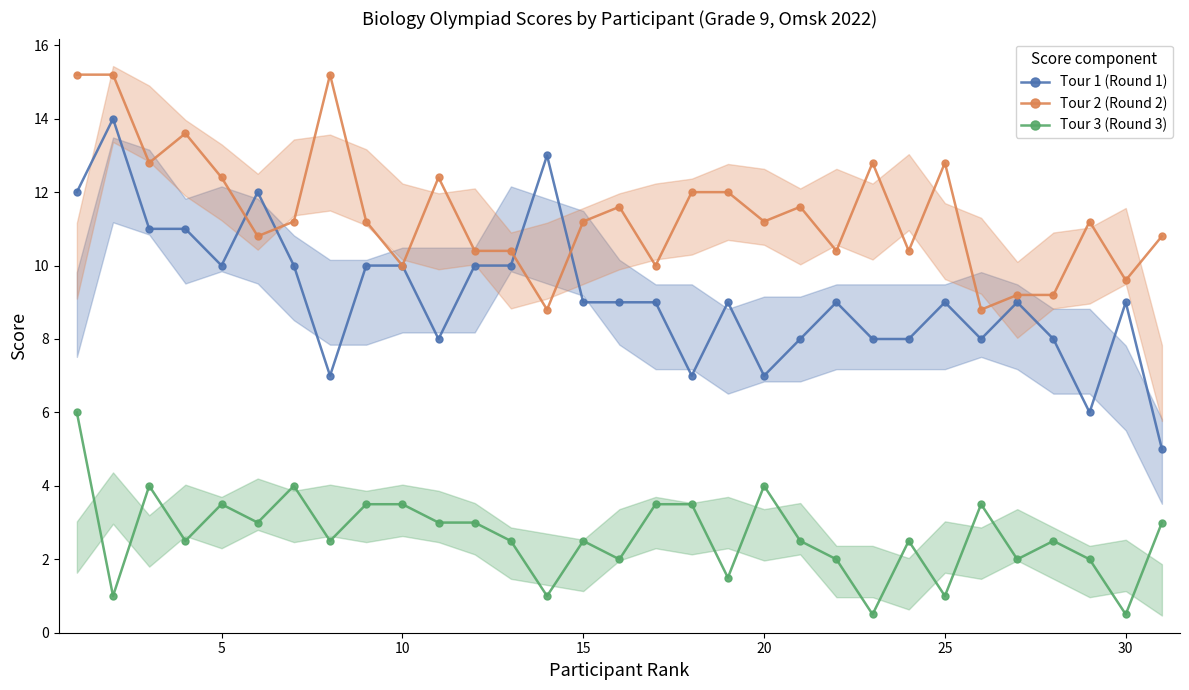

Reading left to right, what are all the values shown in this chart?

Tour 1 (Round 1): 12.0	14.0	11.0	11.0	10.0	12.0	10.0	7.0	10.0	10.0	8.0	10.0	10.0	13.0	9.0	9.0	9.0	7.0	9.0	7.0	8.0	9.0	8.0	8.0	9.0	8.0	9.0	8.0	6.0	9.0	5.0
Tour 2 (Round 2): 15.2	15.2	12.8	13.6	12.4	10.8	11.2	15.2	11.2	10.0	12.4	10.4	10.4	8.8	11.2	11.6	10.0	12.0	12.0	11.2	11.6	10.4	12.8	10.4	12.8	8.8	9.2	9.2	11.2	9.6	10.8
Tour 3 (Round 3): 6.0	1.0	4.0	2.5	3.5	3.0	4.0	2.5	3.5	3.5	3.0	3.0	2.5	1.0	2.5	2.0	3.5	3.5	1.5	4.0	2.5	2.0	0.5	2.5	1.0	3.5	2.0	2.5	2.0	0.5	3.0